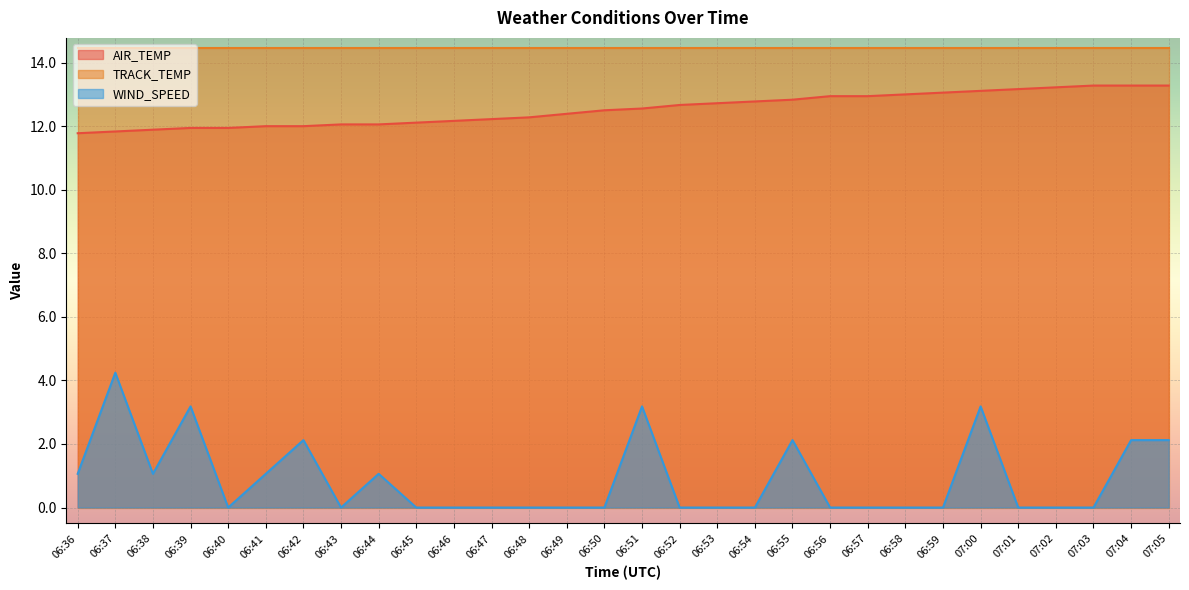

The value of AIR_TEMP at 06:36 is 16.9. True or false?

False